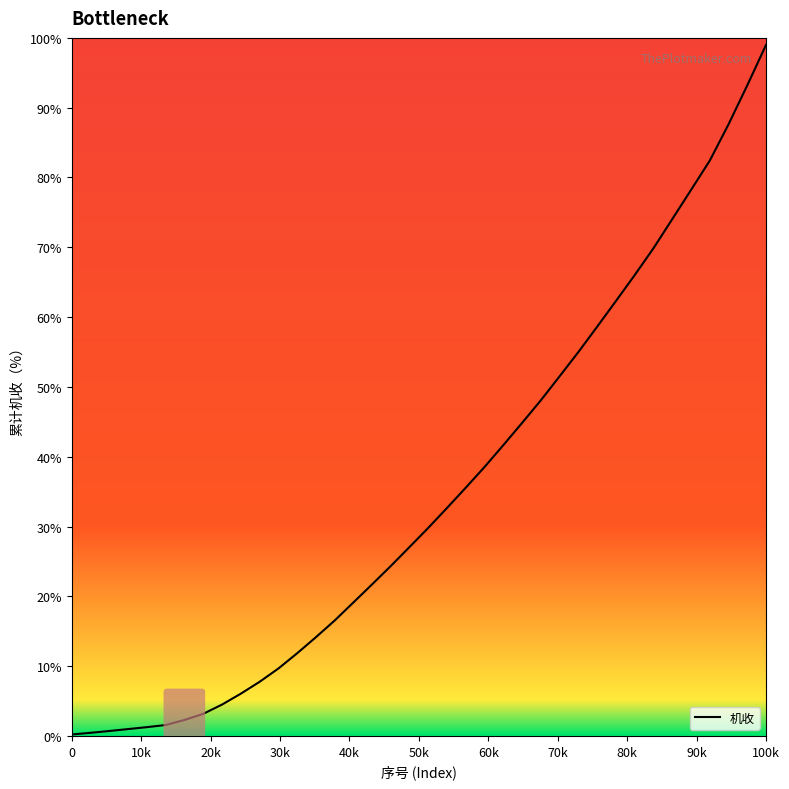

What is the sum of all values?

1322.1